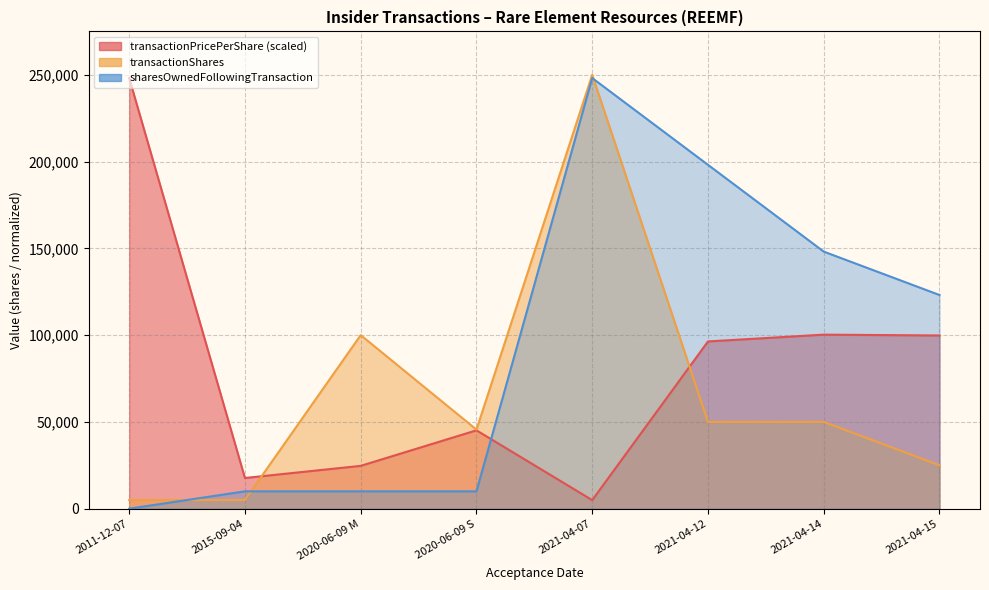

At which category does the chart reach its minimum across all series?

2011-12-07